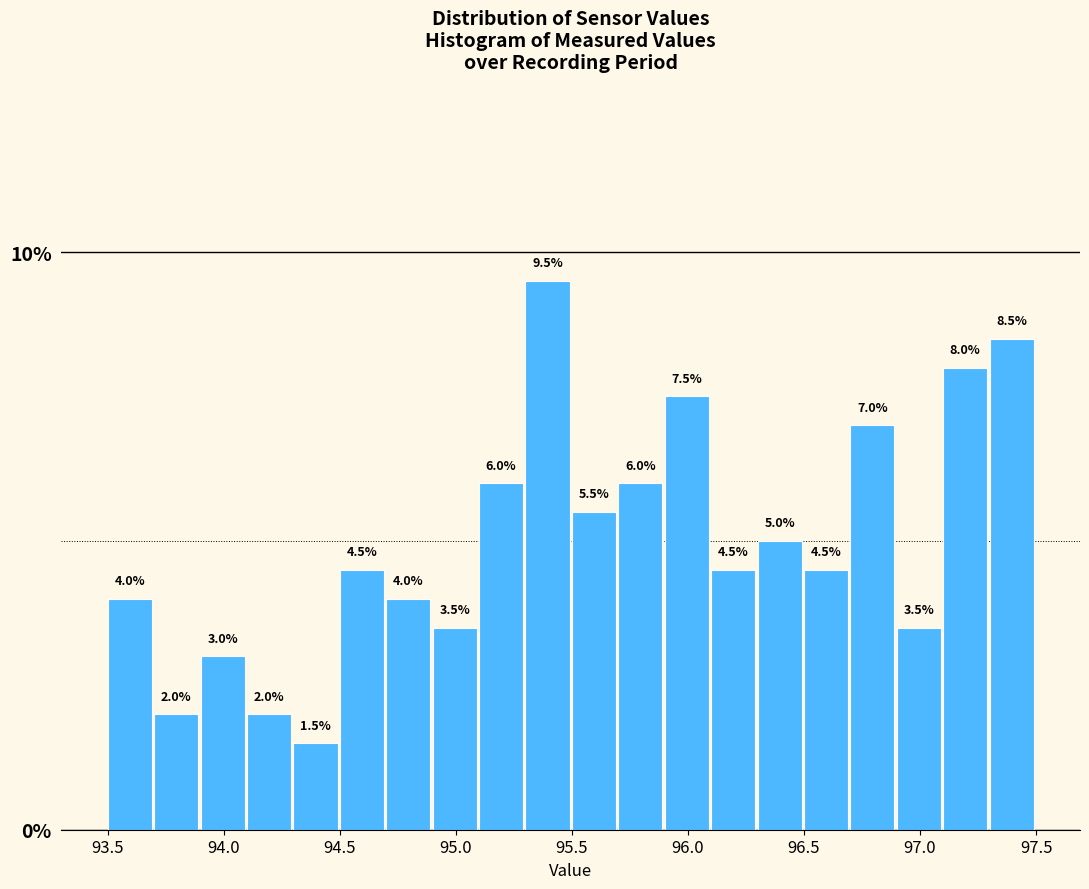

What is the height of the bar covering 93.7 to 93.9 on the x-axis?

2.0